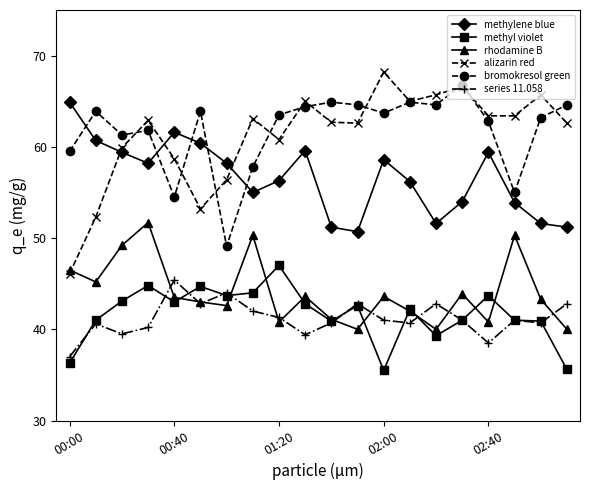

Which series has the widest spread of values?

alizarin red